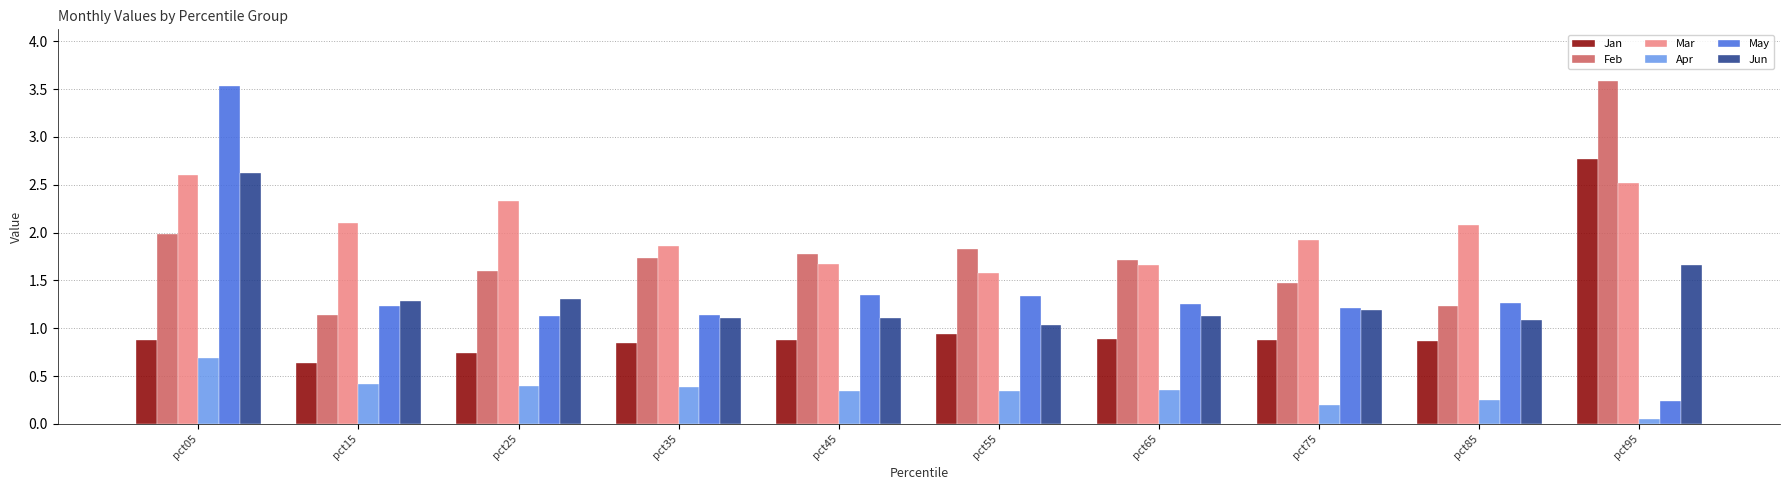

Is the value of Mar at pct85 greater than the value of Feb at pct15?

Yes